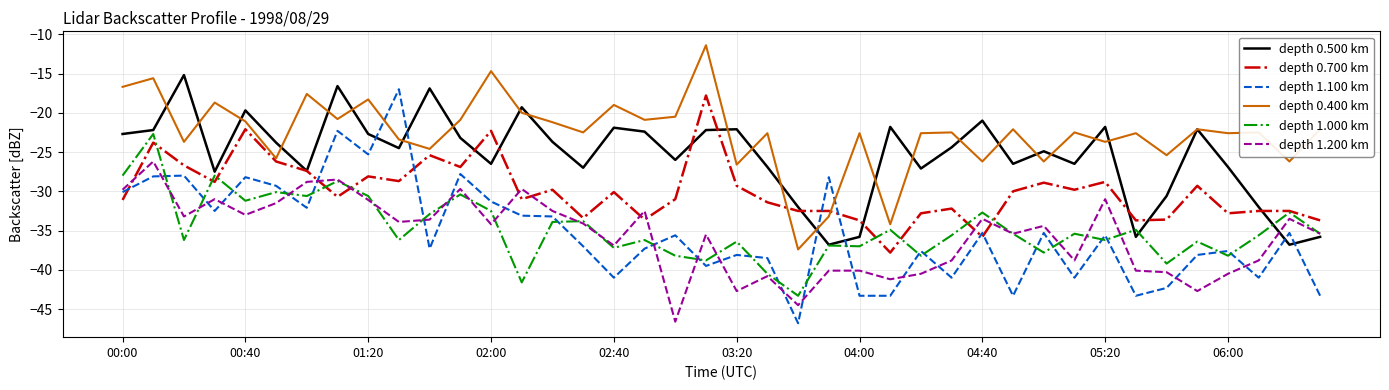

Which series has the largest total across all categories?

depth 0.400 km